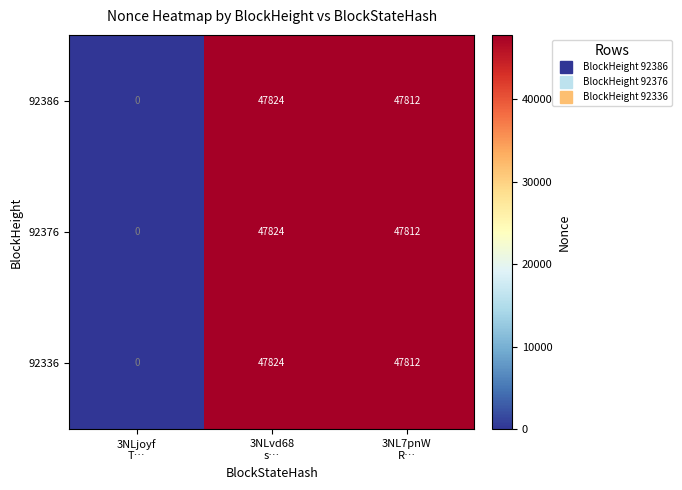

What is the difference between the maximum and second lowest values in the 92376 series?

12